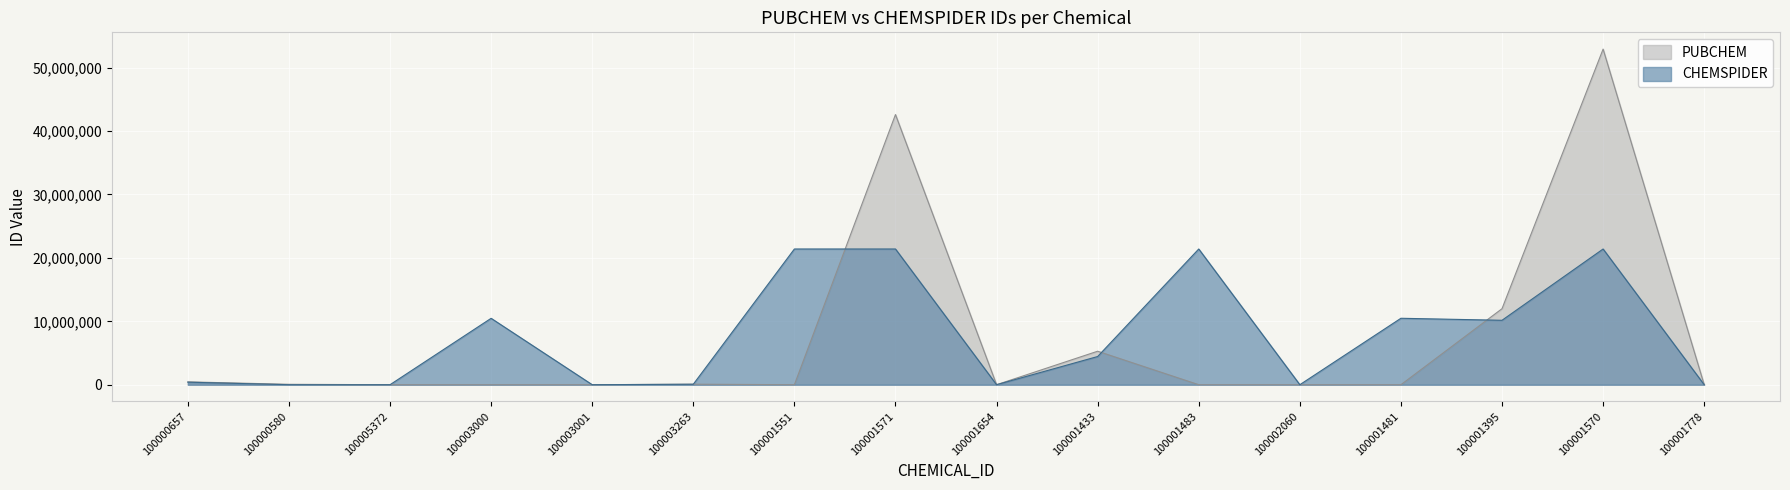

True or false: PUBCHEM has more than 0 points higher than both neighbors.

True